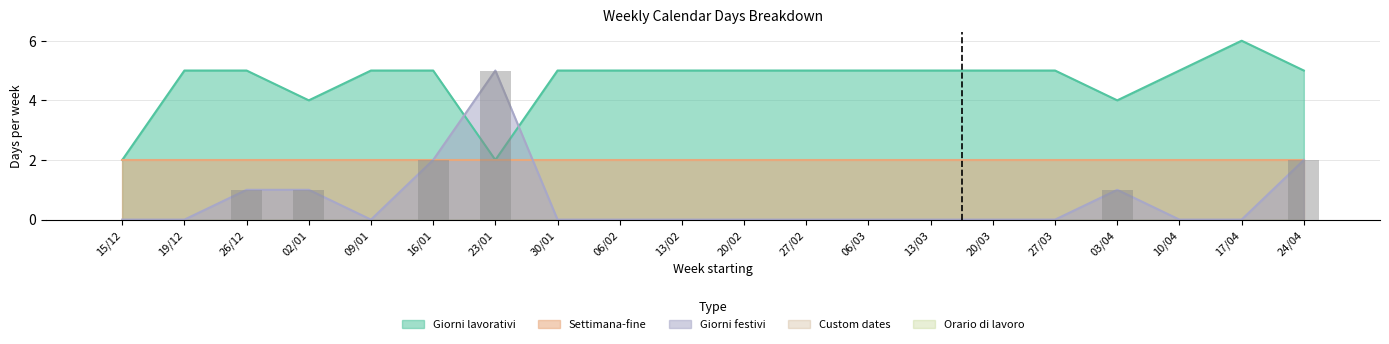

What is the total value across all series at 13/03?

7